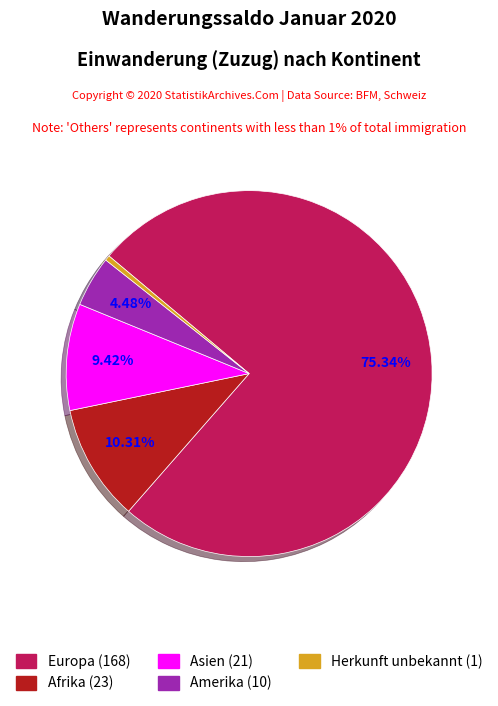

Is there a majority slice in this chart?

Yes